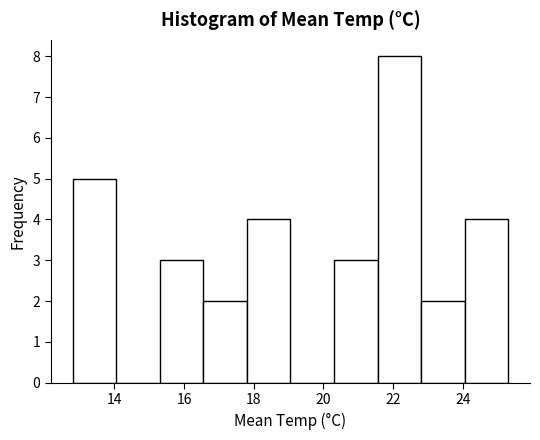

Reading left to right, transcribe this chart: for each bar, give the range it covers on the x-axis and its height. Neither the bar edges nor the heights are printed on the chart, so give them approximately, as read against the axes.

12.80 to 14.05: 5
14.05 to 15.30: 0
15.30 to 16.55: 3
16.55 to 17.80: 2
17.80 to 19.05: 4
19.05 to 20.30: 0
20.30 to 21.55: 3
21.55 to 22.80: 8
22.80 to 24.05: 2
24.05 to 25.30: 4